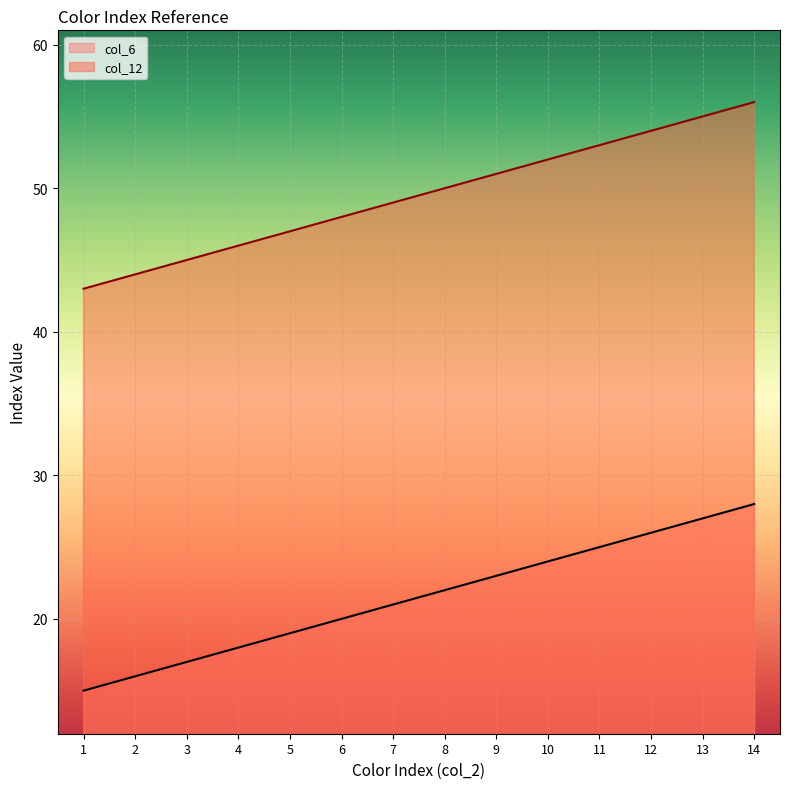

Which series has the largest range (max minus min)?

col_6